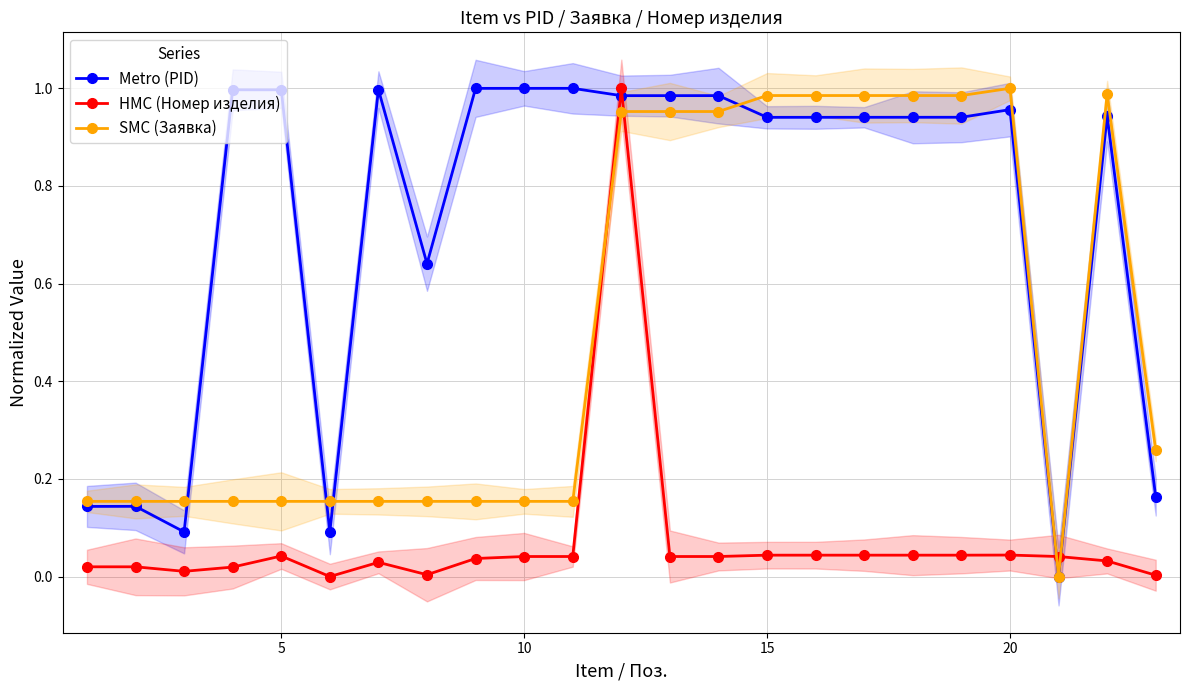

How many lines are shown in the chart?

3